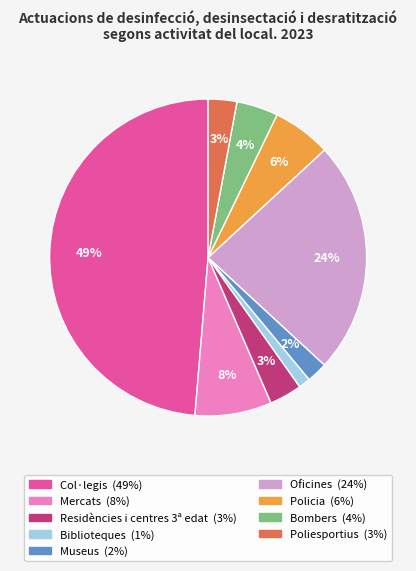

True or false: Policia accounts for 6% of the total.

True